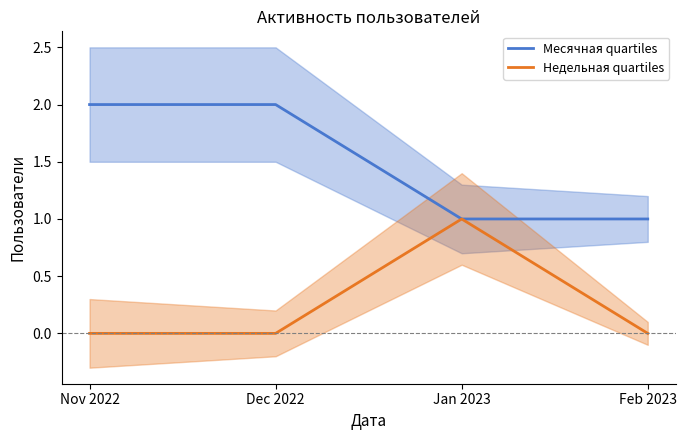

Count the Месячная values in the range 1 to 2.

4